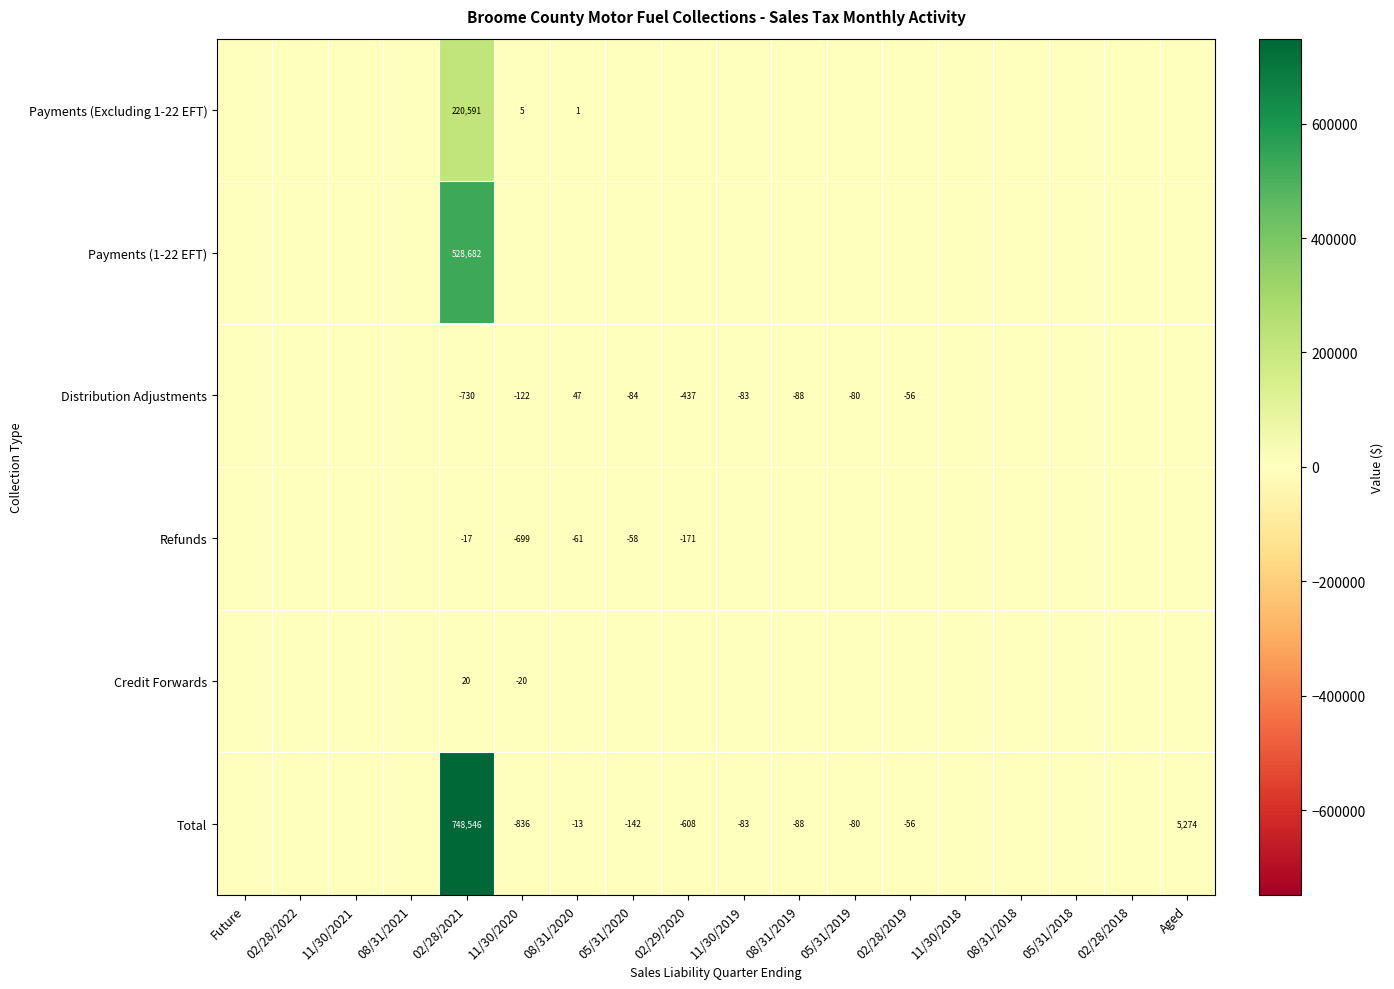

Between 05/31/2019 and 08/31/2021, which is larger?

05/31/2019